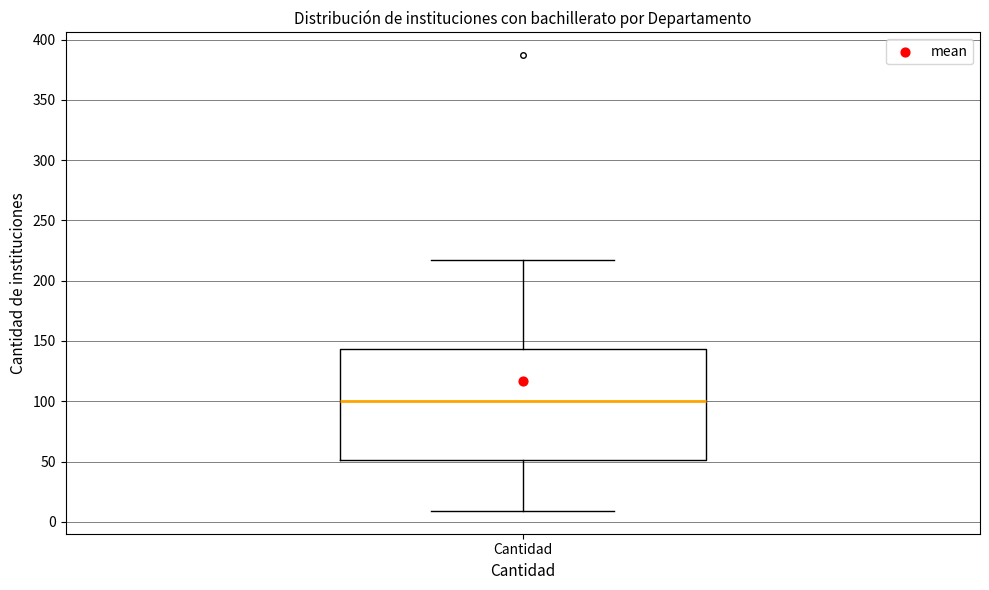

Where is the lower edge of the box for Cantidad on the y-axis? The values are not printed on the chart, so give them approximately, as read against the axis.

50